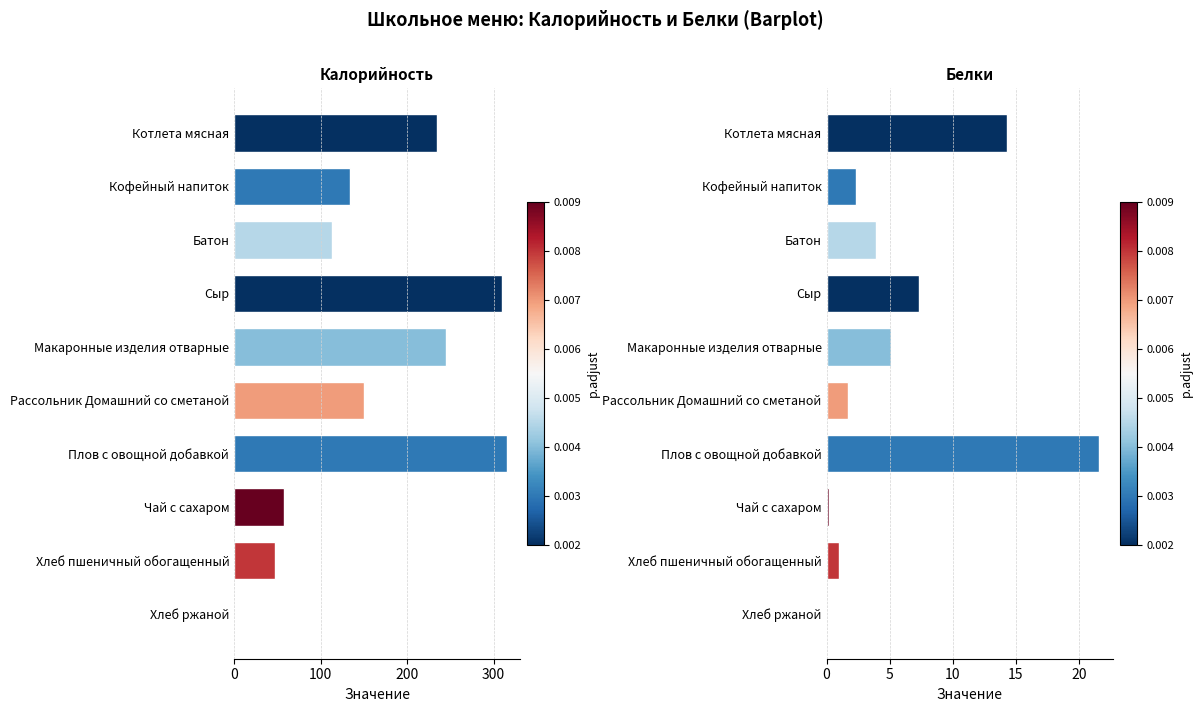

Rank the series at Сыр from lowest to highest value.

Белки, Калорийность